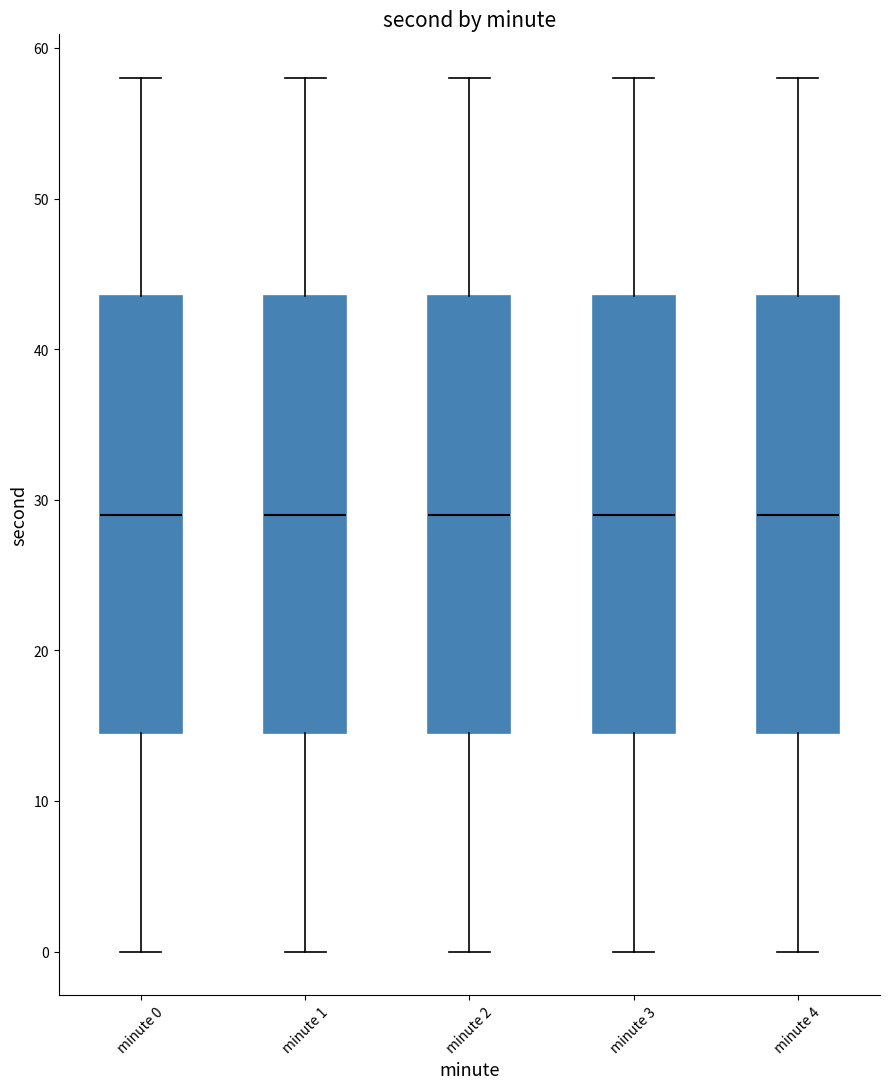

Where does the upper whisker of the box for minute 4 end on the y-axis? The values are not printed on the chart, so give them approximately, as read against the axis.

58